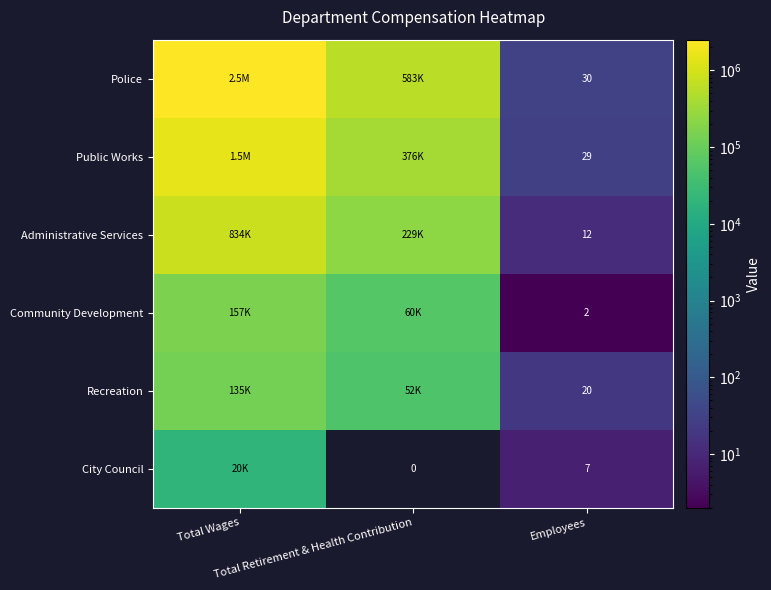

At which category does the chart reach its peak across all series?

Total Wages